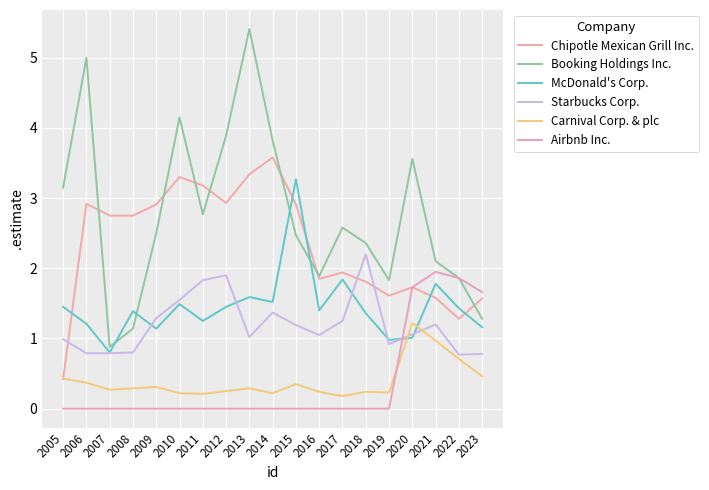

Between which two adjacent categories do Starbucks Corp. and McDonald's Corp. first intersect?

2008 and 2009